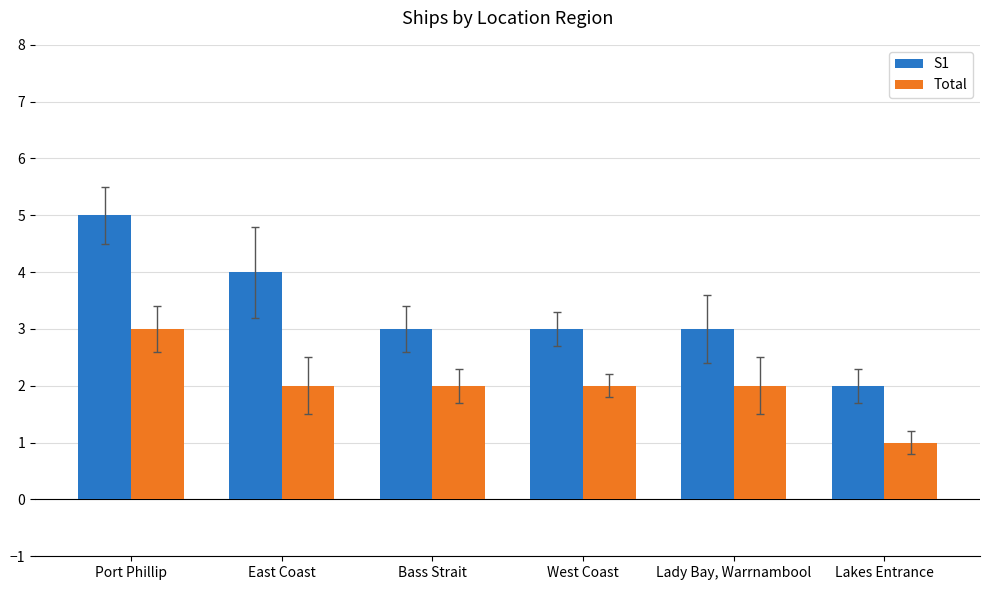

Which series changed the most between East Coast and Lady Bay, Warrnambool?

S1